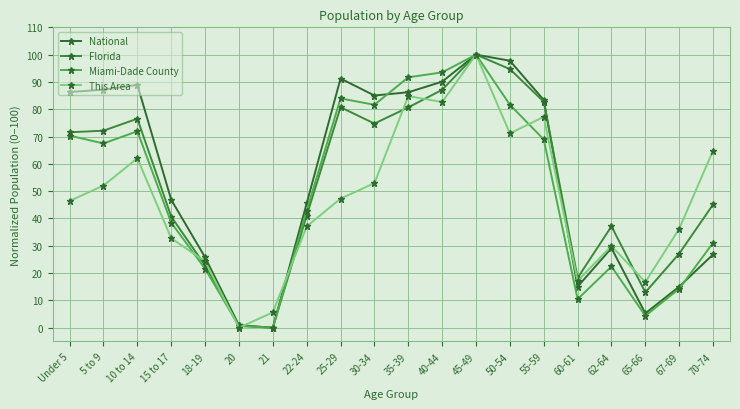

Reading left to right, list all the values displayed in this chart.

National: 86.3	87.1	88.9	46.9	25.8	0.9	0.0	45.5	91.2	85.0	86.2	90.1	100.0	97.8	83.4	15.0	29.1	5.3	15.0	26.8
Florida: 71.6	72.2	76.5	40.7	22.8	0.8	0.0	41.1	80.7	74.8	80.7	87.1	100.0	94.7	82.8	18.2	37.1	13.0	27.1	45.1
Miami-Dade County: 70.3	67.5	71.9	38.5	21.6	0.6	0.0	42.9	84.0	81.6	91.7	93.5	100.0	81.7	68.9	10.5	22.4	4.4	14.3	31.1
This Area: 46.4	52.1	62.0	32.8	24.3	0.0	5.6	37.1	47.3	52.9	84.8	82.6	100.0	71.1	77.2	17.1	29.9	16.7	36.2	64.9